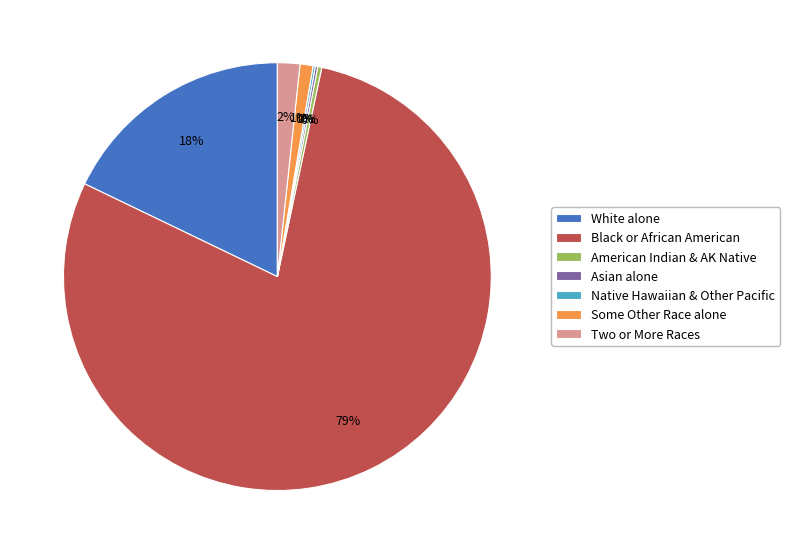

Is it true that White alone is 30% of the pie?

False